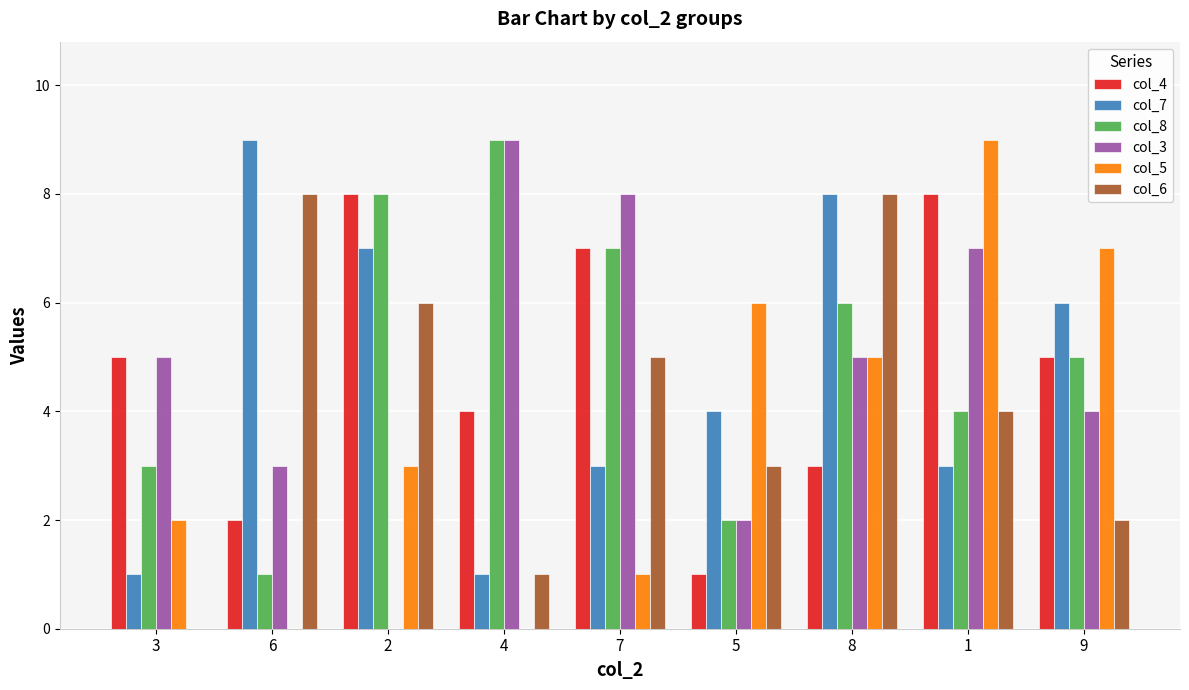

Which series changed the most between 6 and 2?

col_8